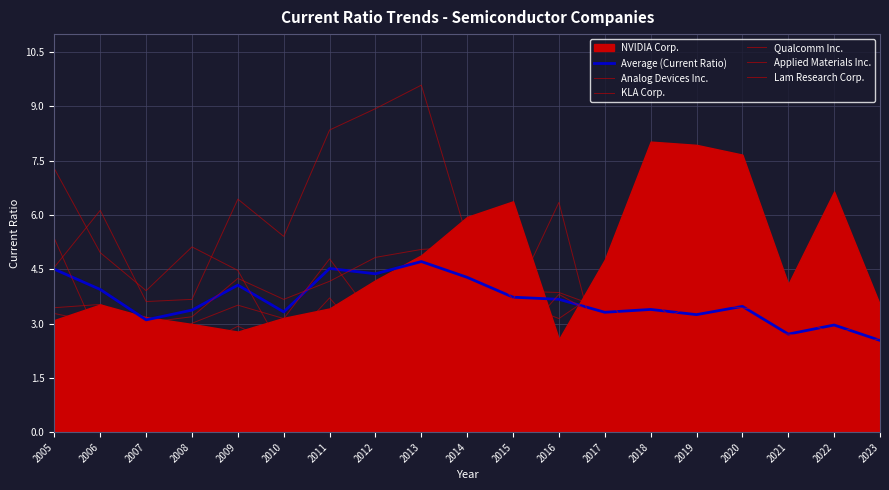

The value of Analog Devices Inc. at 2017 is 1.5. True or false?

True